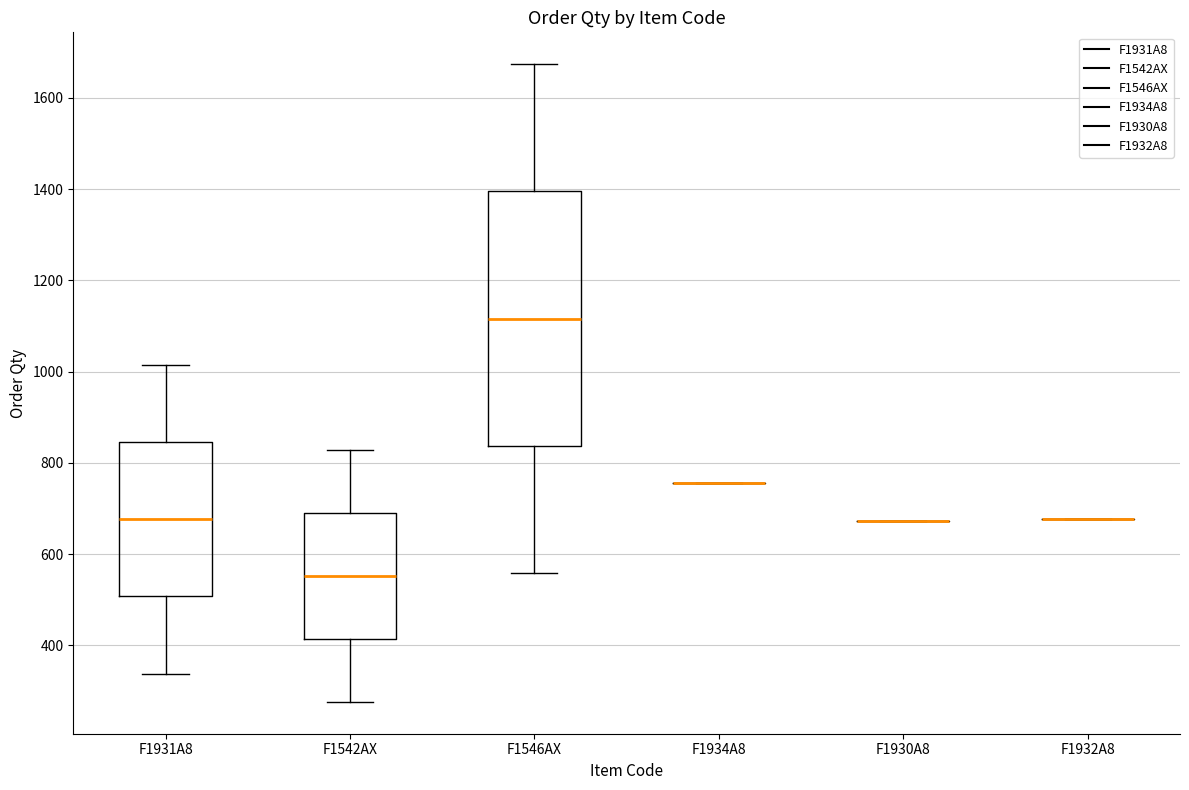

Reading left to right, transcribe this box plot: for each box, give where its median line is, the range the box spans, and where its two whiskers end, as read against the y-axis. The values are not printed on the chart, so give them approximately, as read against the axis.

F1931A8: median 680, box 500 to 840, whiskers 340 to 1020
F1542AX: median 560, box 420 to 700, whiskers 280 to 820
F1546AX: median 1120, box 840 to 1400, whiskers 560 to 1680
F1934A8: box collapsed to a line at 760, whiskers 760 to 760
F1930A8: box collapsed to a line at 680, whiskers 680 to 680
F1932A8: box collapsed to a line at 680, whiskers 680 to 680